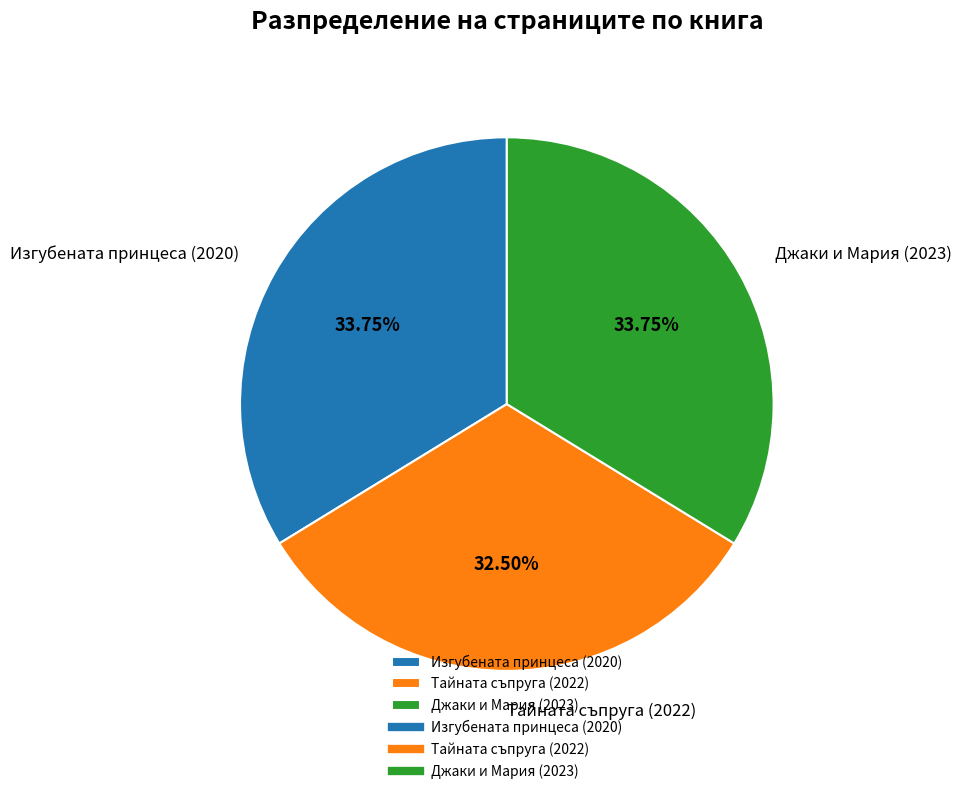

How many segments does this pie chart have?

3